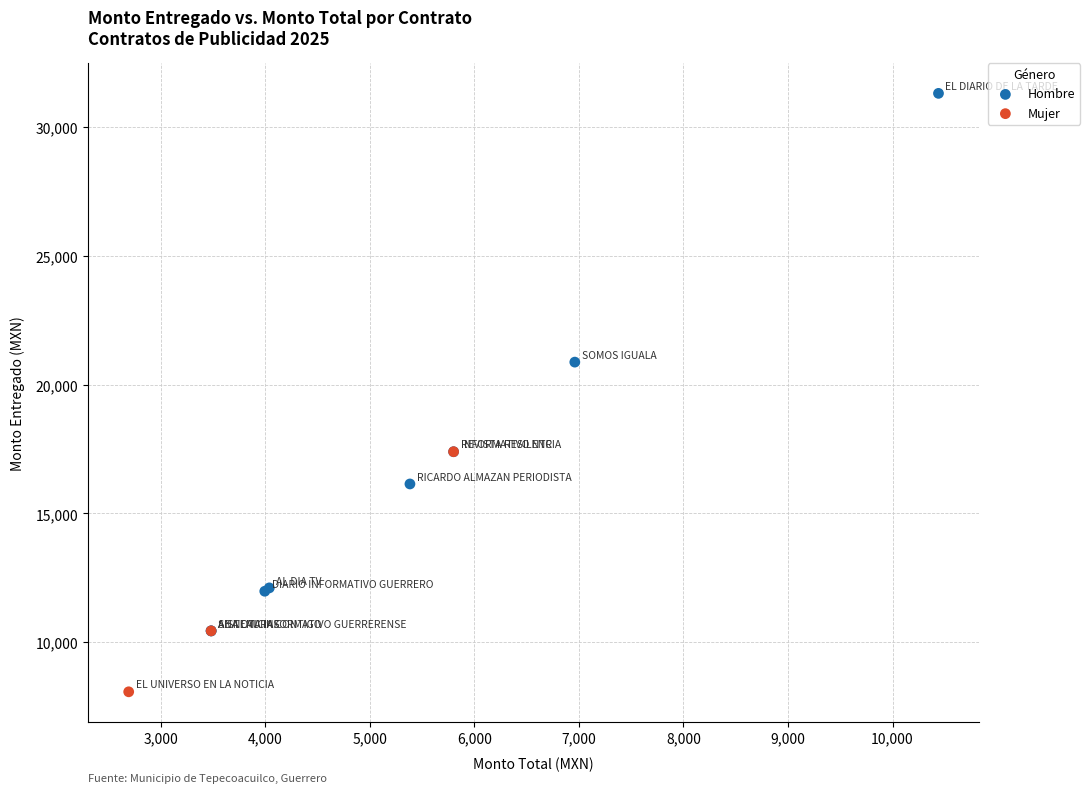

Which series reaches the maximum Y coordinate?

Hombre